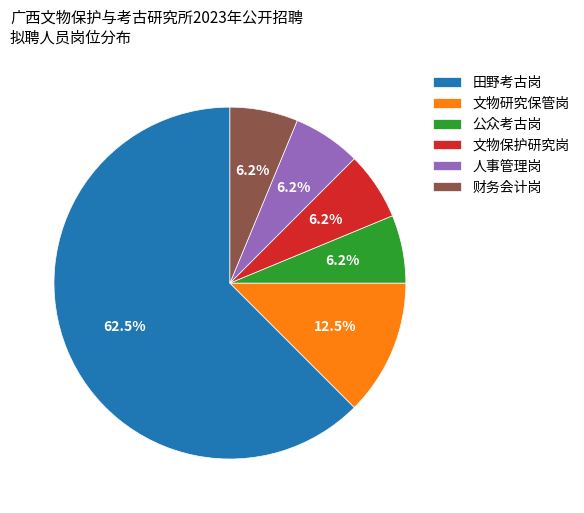

Approximately how many times larger is the value at 财务会计岗 compared to 人事管理岗?

1.0